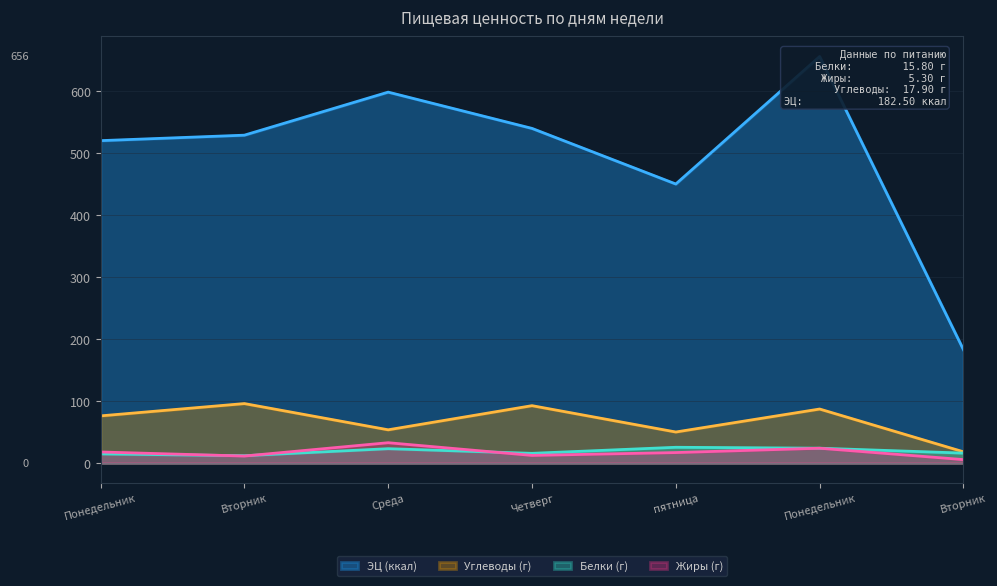

True or false: ЭЦ (ккал) and Белки (г) intersect in this chart.

False